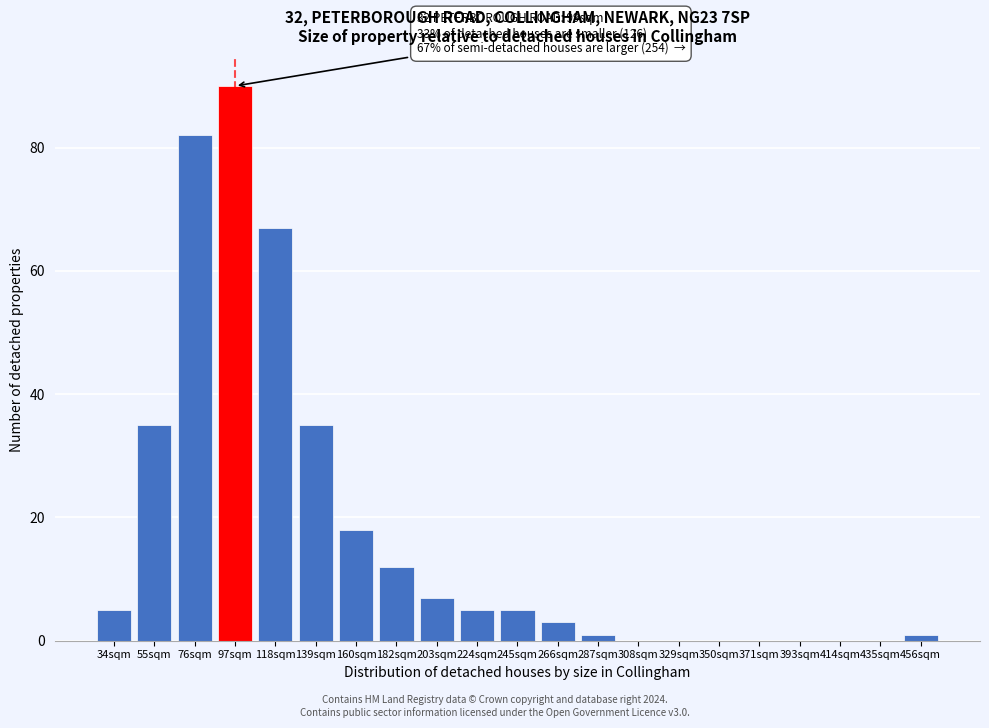

Reading left to right, transcribe all the data shown in this chart.

34sqm=5	55sqm=35	76sqm=82	97sqm=90	118sqm=67	139sqm=35	160sqm=18	182sqm=12	203sqm=7	224sqm=5	245sqm=5	266sqm=3	287sqm=1	308sqm=0	329sqm=0	350sqm=0	371sqm=0	393sqm=0	414sqm=0	435sqm=0	456sqm=1